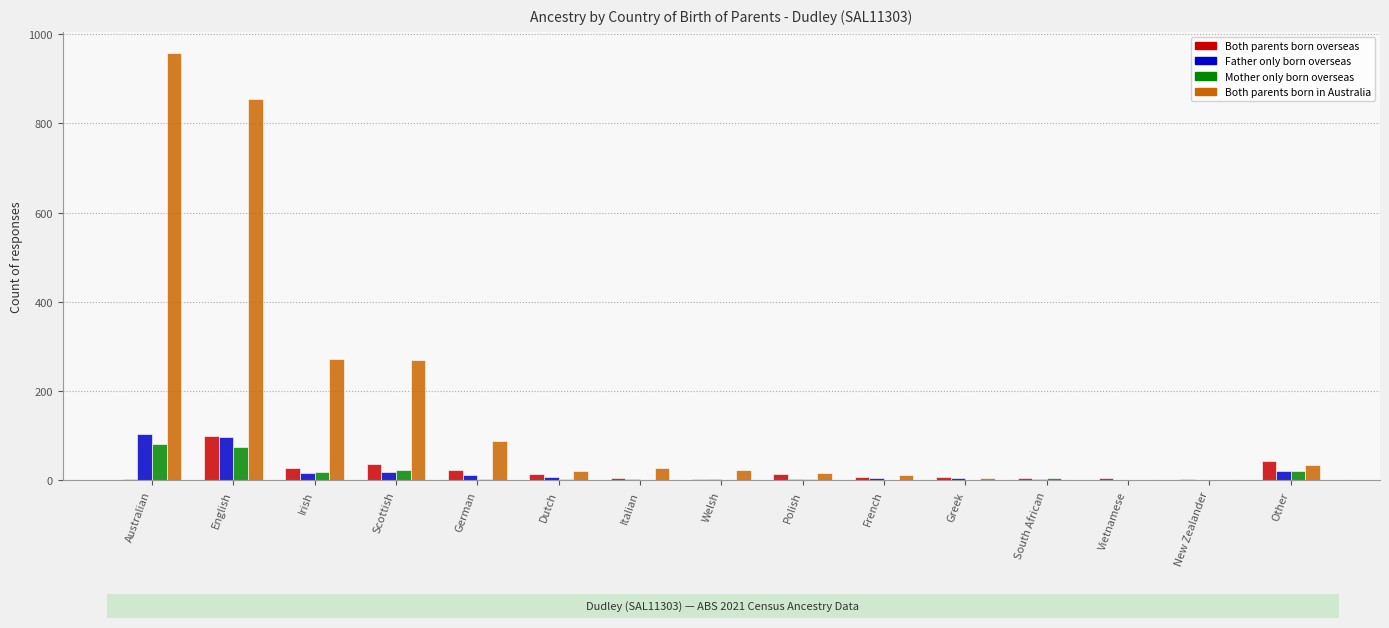

What are all the series names shown in the legend?

Both parents born overseas, Father only born overseas, Mother only born overseas, Both parents born in Australia